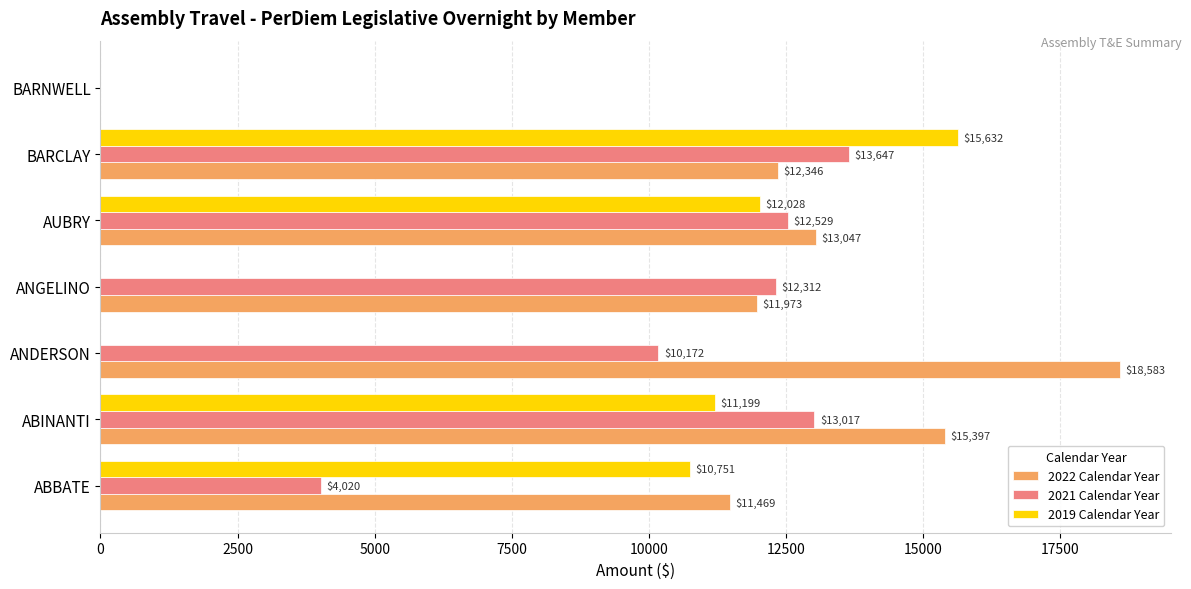

Which category has the highest value in the 2022 Calendar Year series?

ANDERSON